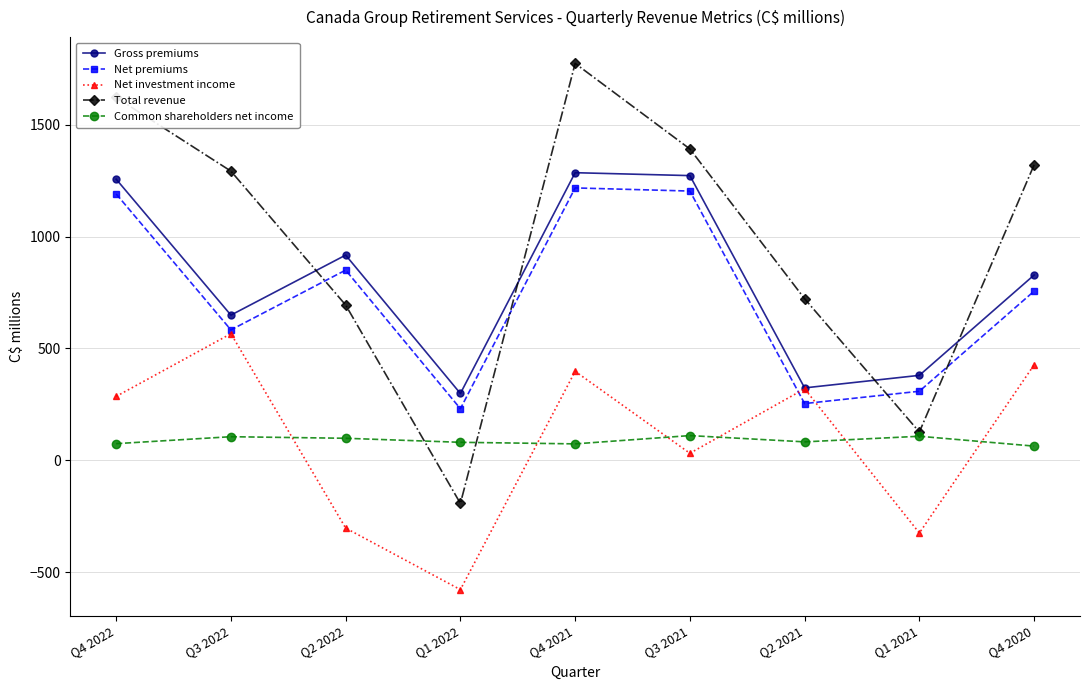

How many positive values does the Net investment income series have?

6